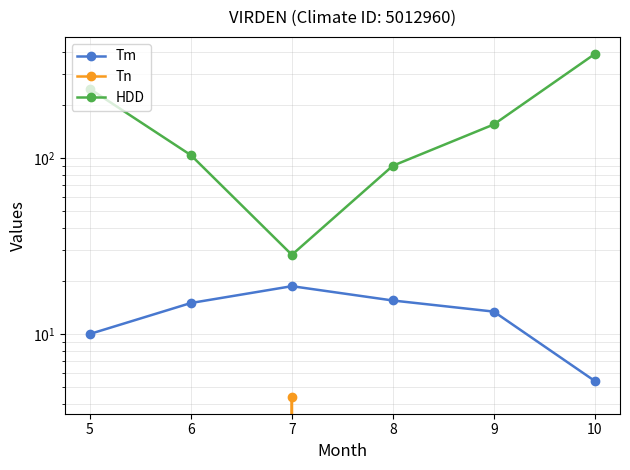

Which category has the lowest value in the HDD series?

7